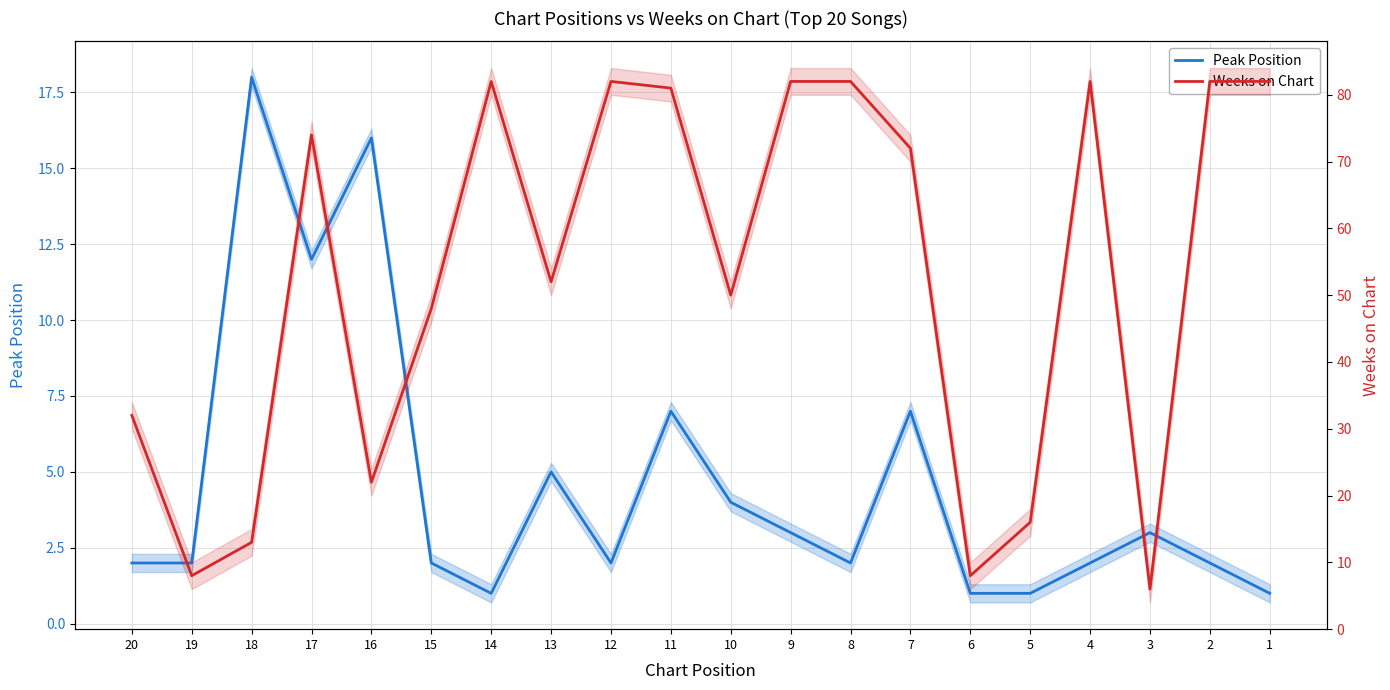

What is the approximate value of Weeks on Chart at 15?

48